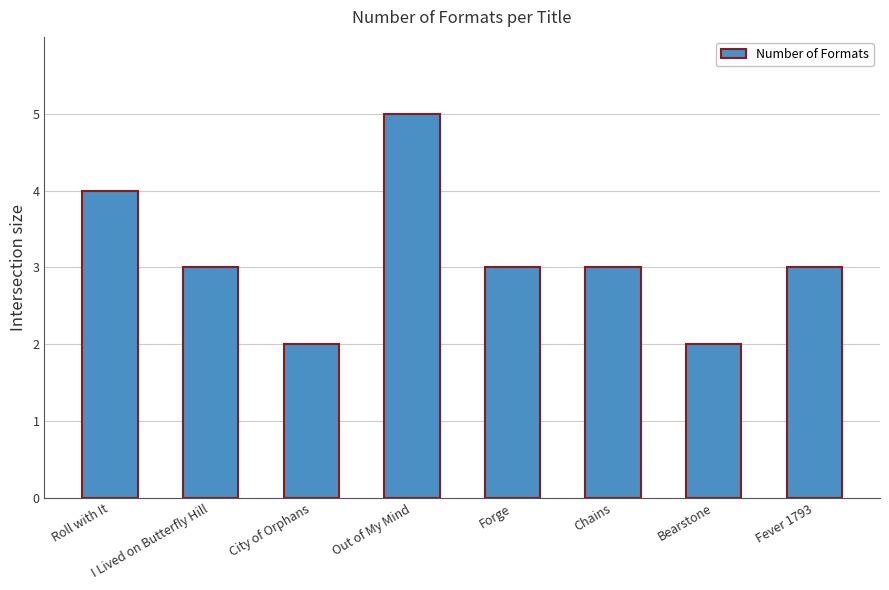

Approximately how many times larger is the value at I Lived on Butterfly Hill compared to Out of My Mind?

0.6